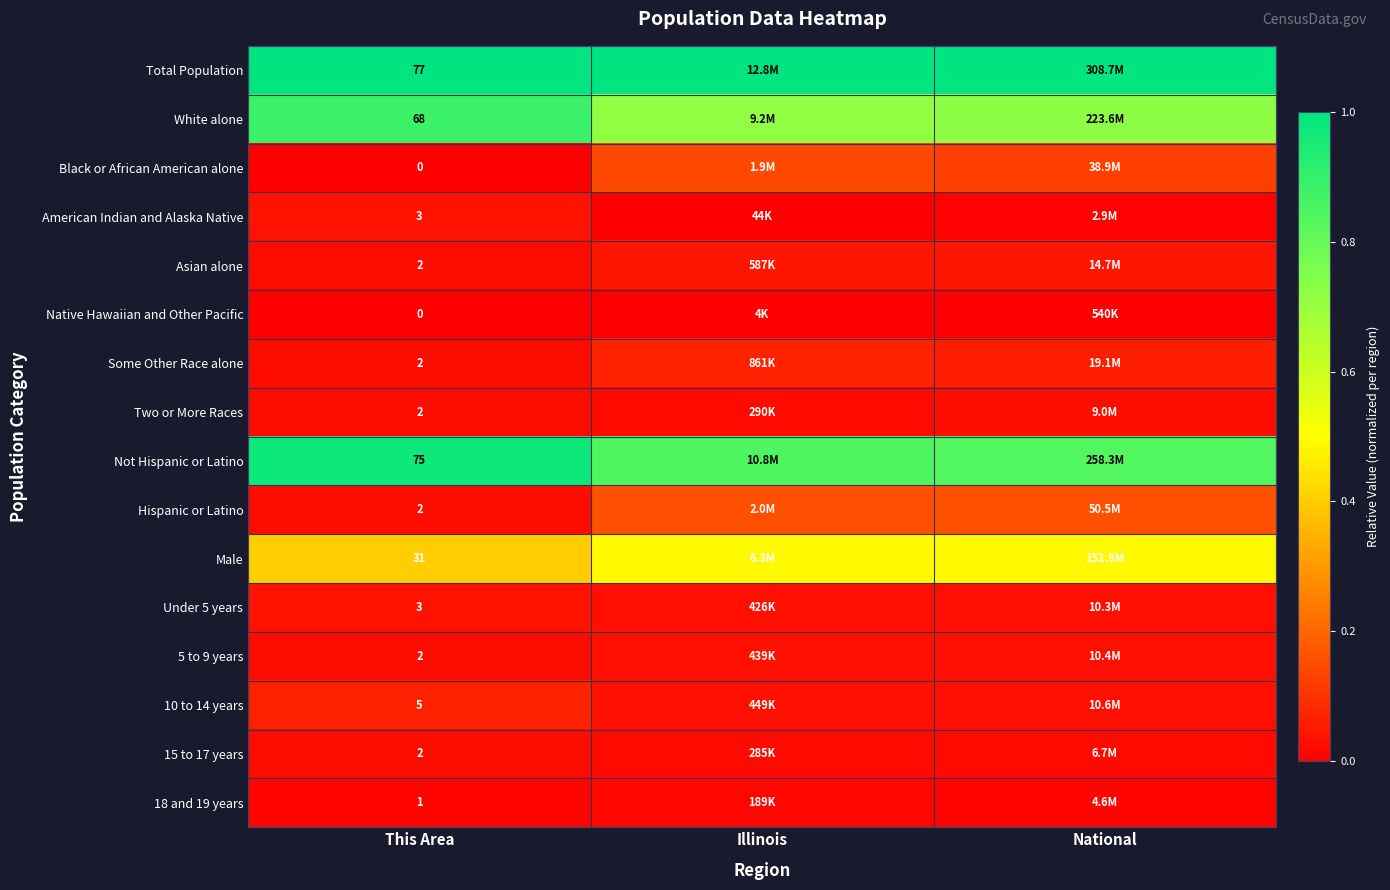

Is the value of Black or African American alone at This Area greater than the value of Under 5 years at This Area?

No